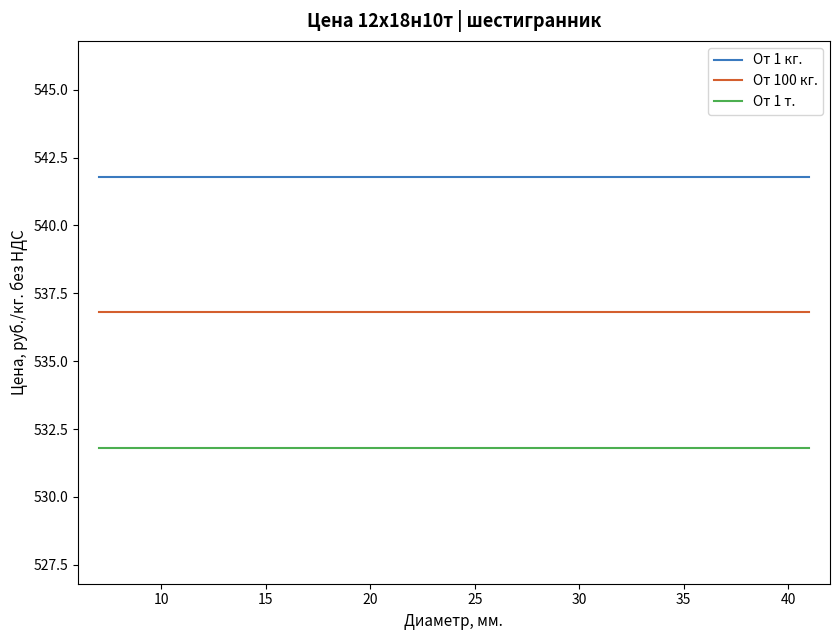

True or false: От 100 кг. and От 1 т. cross at least once.

False